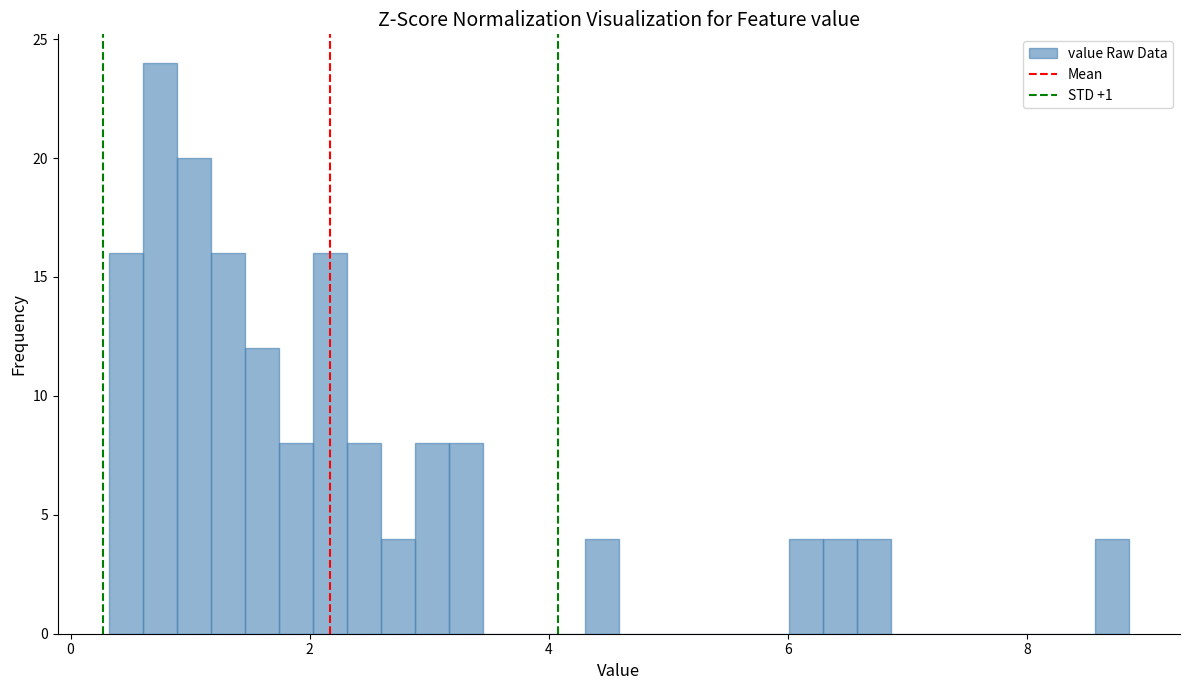

Read against the x-axis, roughly where is the centre of the tallest bar?

0.8